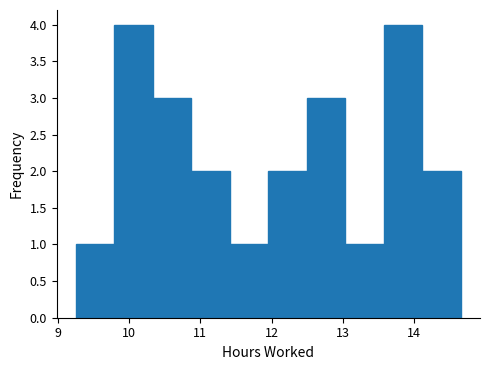

Reading left to right, transcribe this chart: for each bar, give the range it covers on the x-axis and its height. Neither the bar edges nor the heights are printed on the chart, so give them approximately, as read against the axes.

9.3 to 9.8: 1
9.8 to 10.3: 4
10.3 to 10.9: 3
10.9 to 11.4: 2
11.4 to 12.0: 1
12.0 to 12.5: 2
12.5 to 13.0: 3
13.0 to 13.6: 1
13.6 to 14.1: 4
14.1 to 14.7: 2